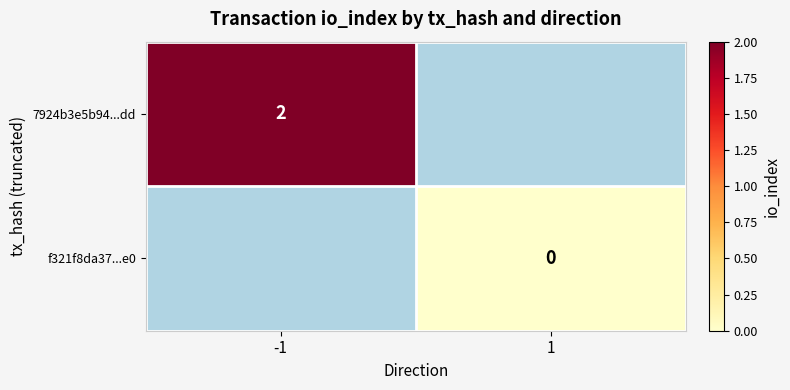

The value of 7924b3e5b94...dd at -1 is 0. True or false?

False